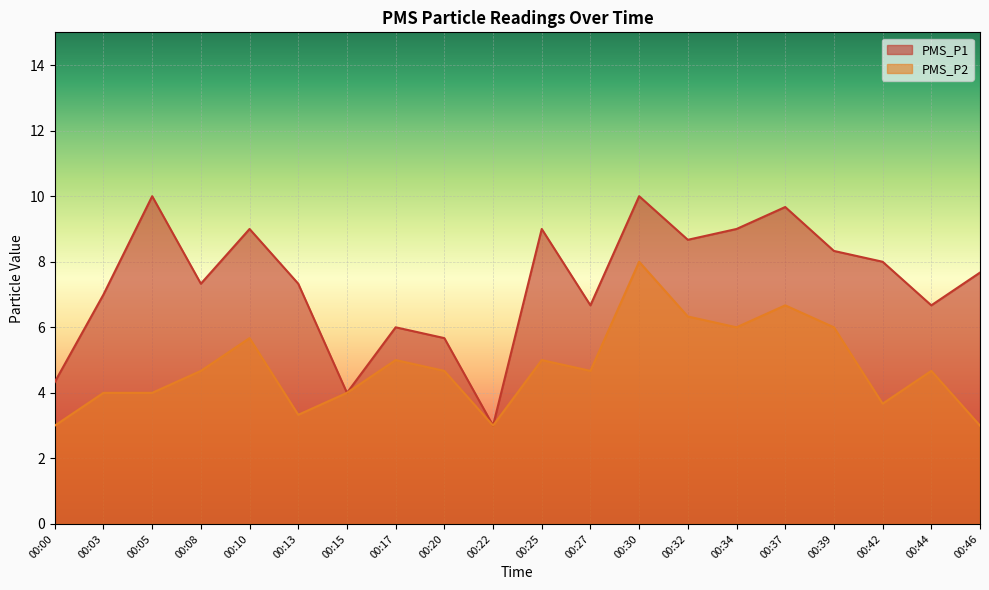

True or false: PMS_P1 and PMS_P2 intersect in this chart.

False